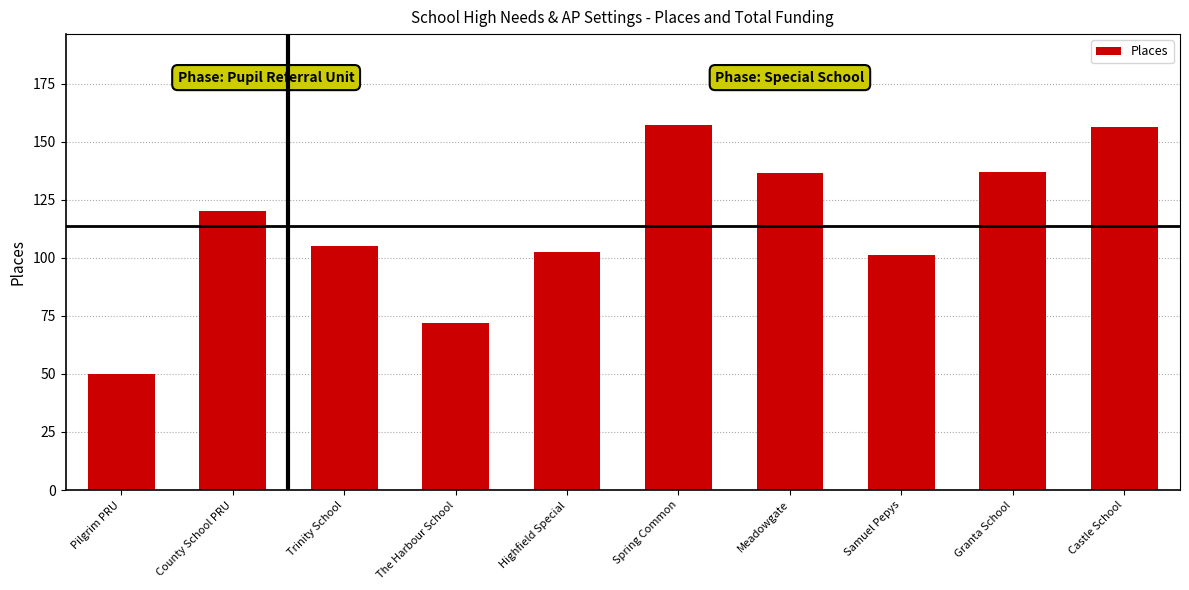

What is the average value?

113.8